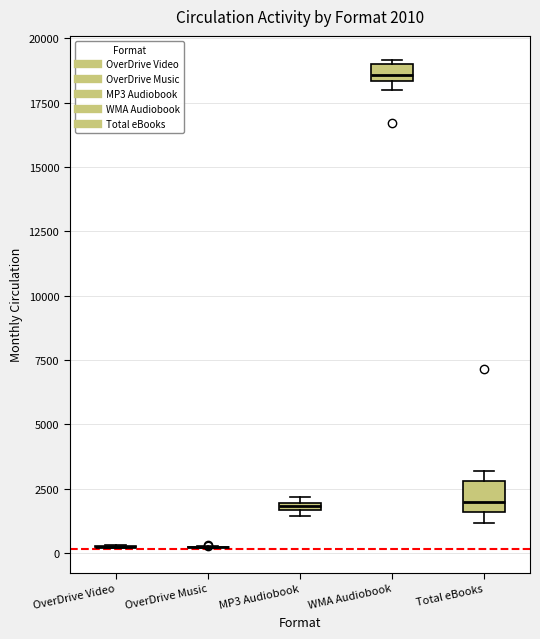

Comparing the boxes themselves (not the whiskers), which one is the tallest?

Total eBooks